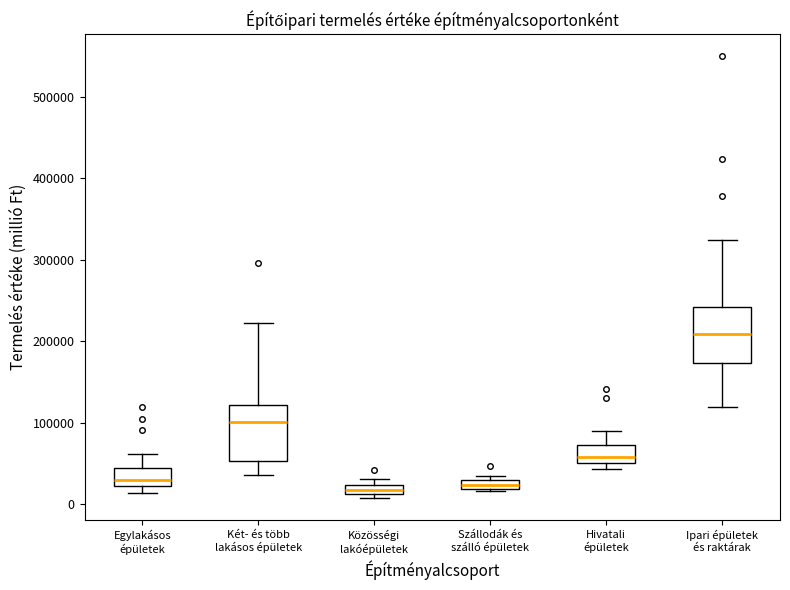

Where is the upper edge of the box for Közösségi lakóépületek on the y-axis? The values are not printed on the chart, so give them approximately, as read against the axis.

20000